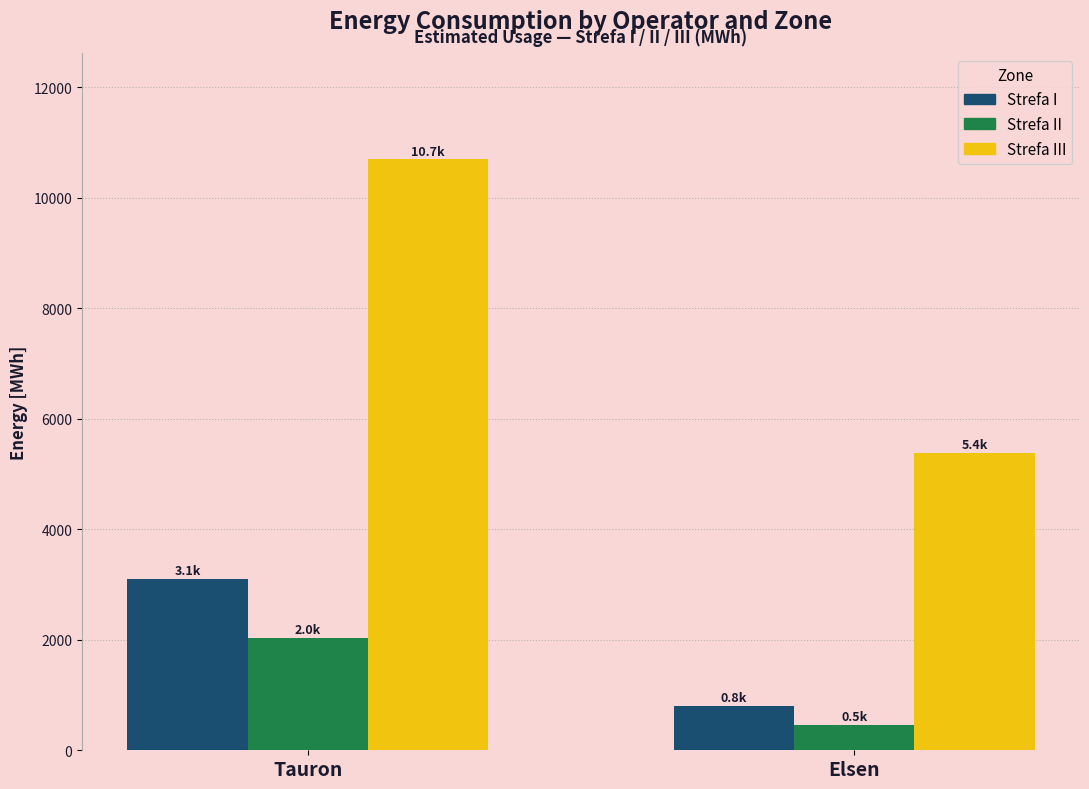

The Strefa III series shows 5389.4 at Elsen. True or false?

True